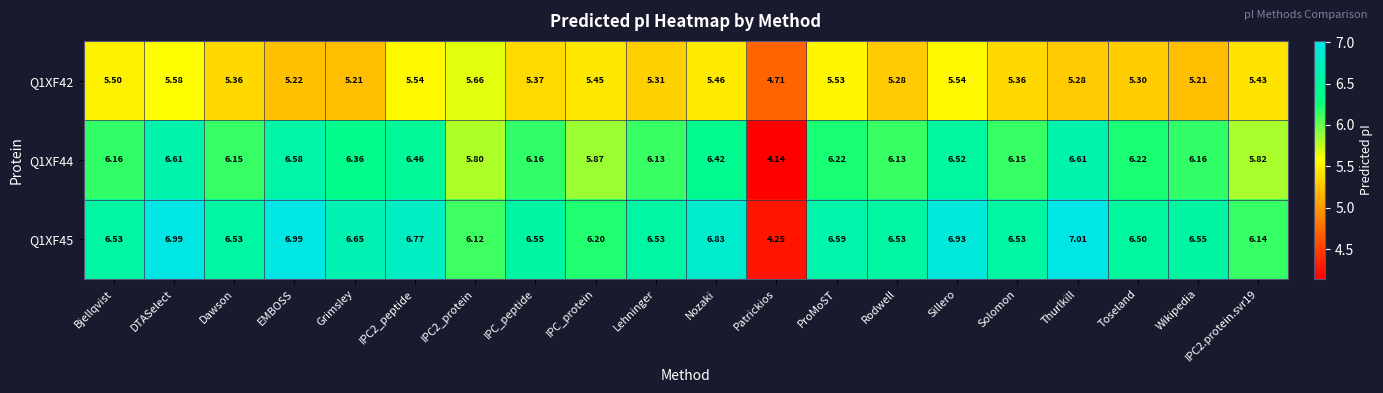

Which label corresponds to the smallest value in the chart?

Patrickios